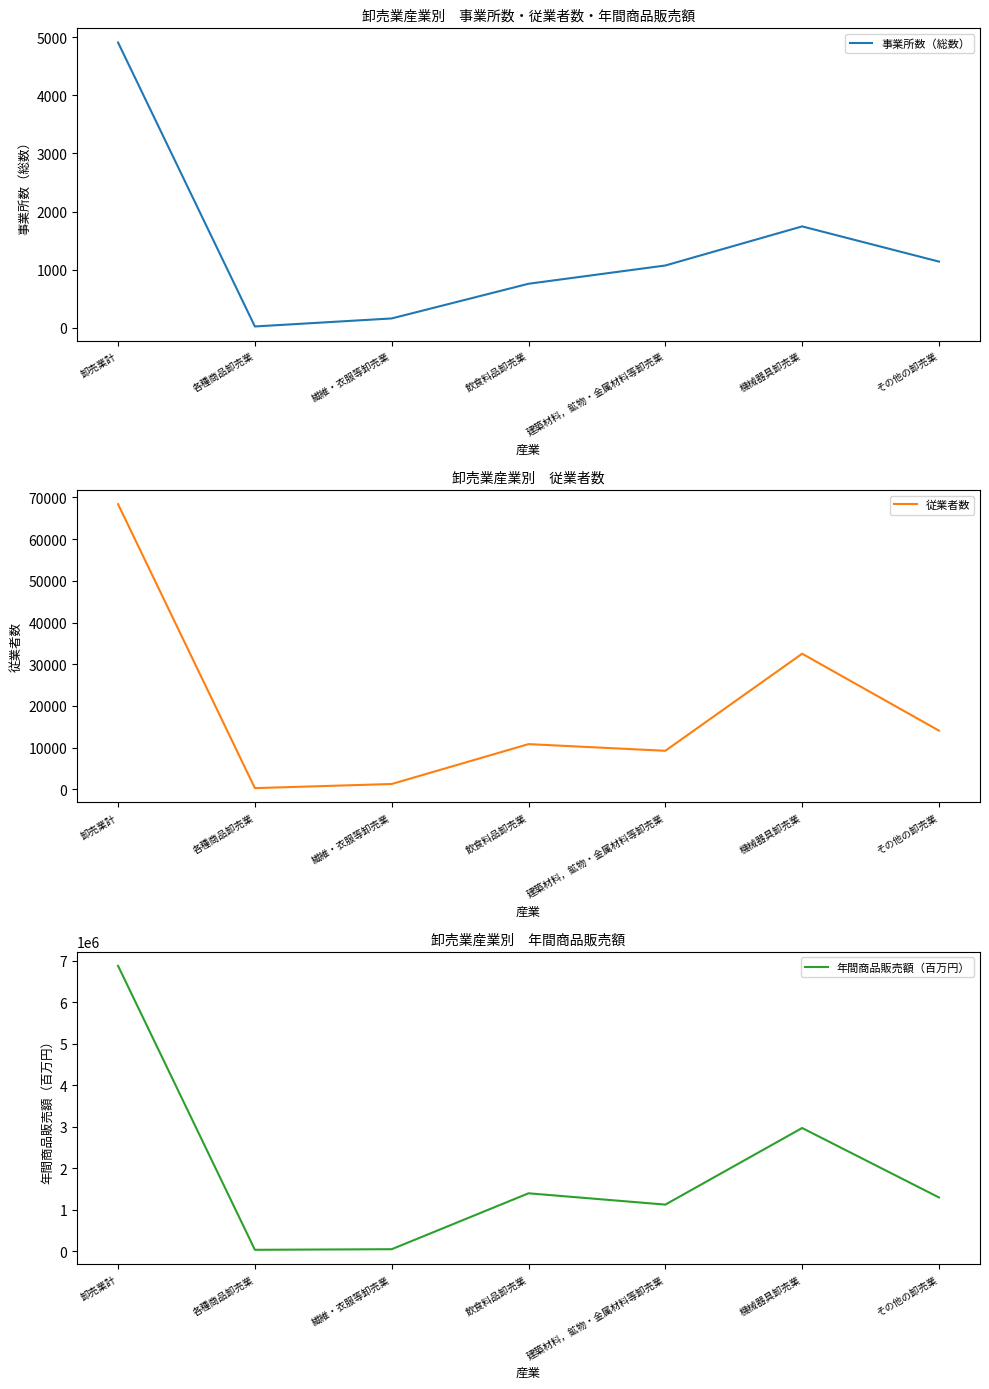

Which series has the widest spread of values?

年間商品販売額（百万円）